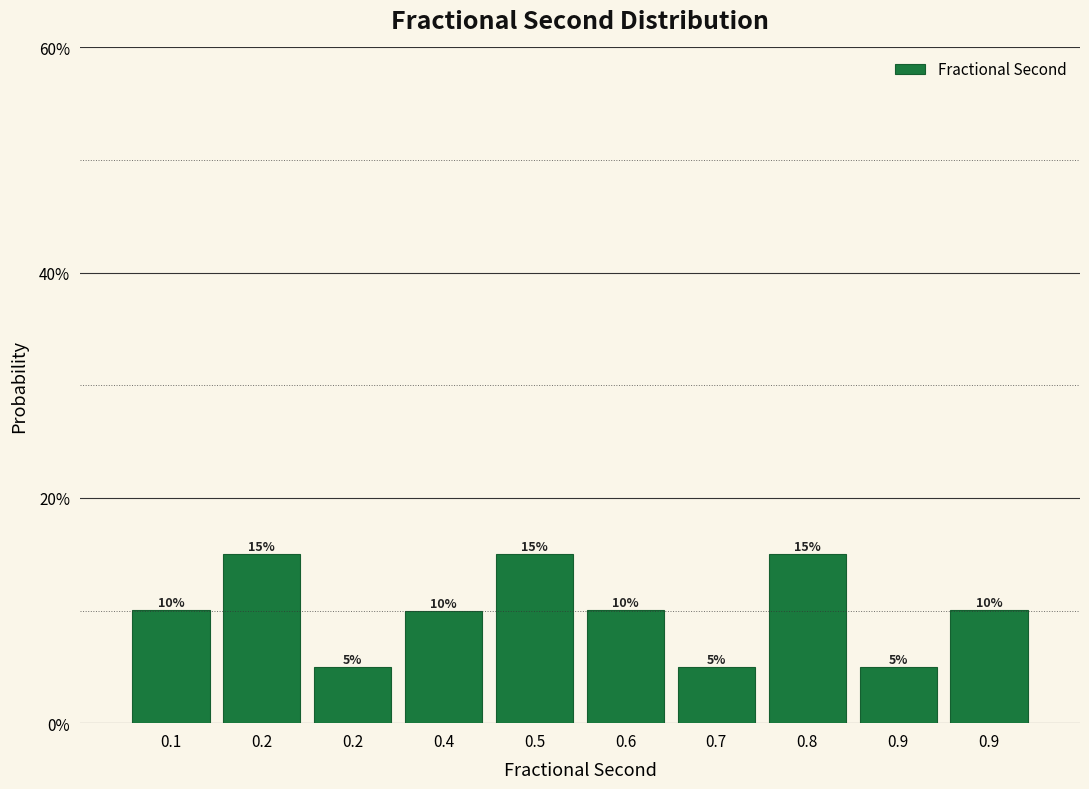

Are the bars horizontal?

No